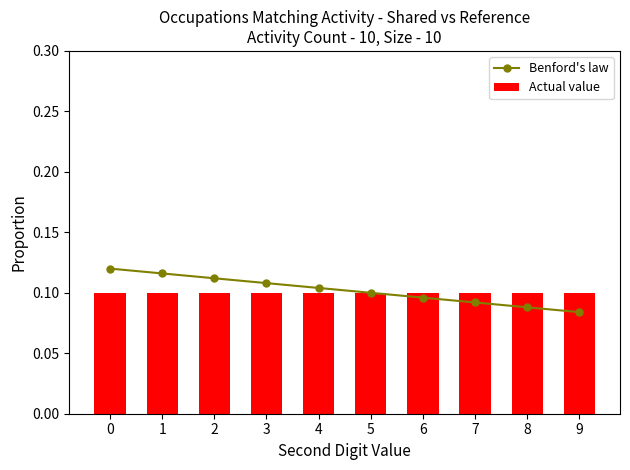

Which label corresponds to the smallest value in the chart?

9